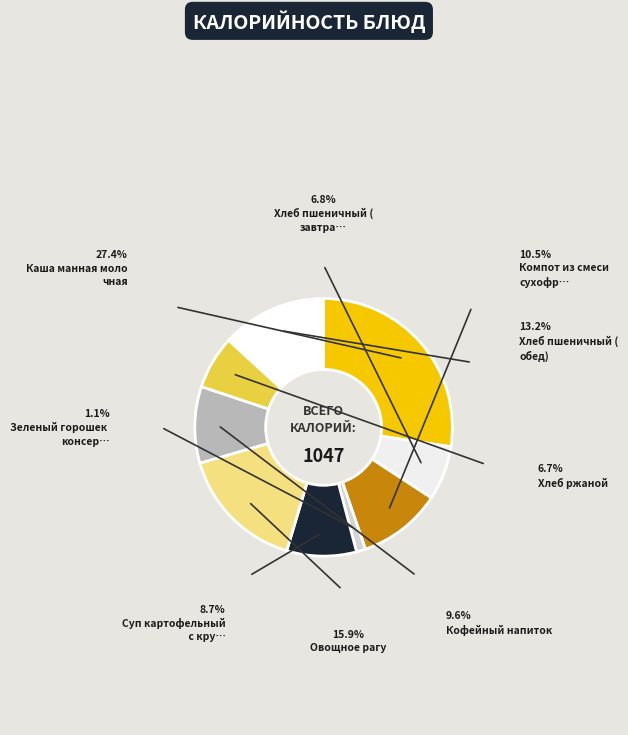

Count the number of slices in the pie.

9